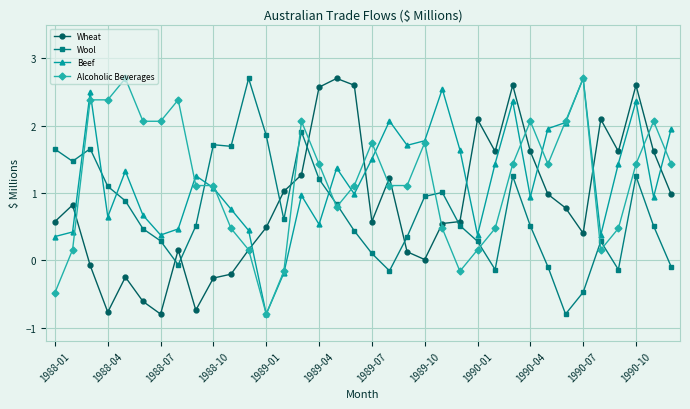

What is the maximum value shown in the chart?

2.7